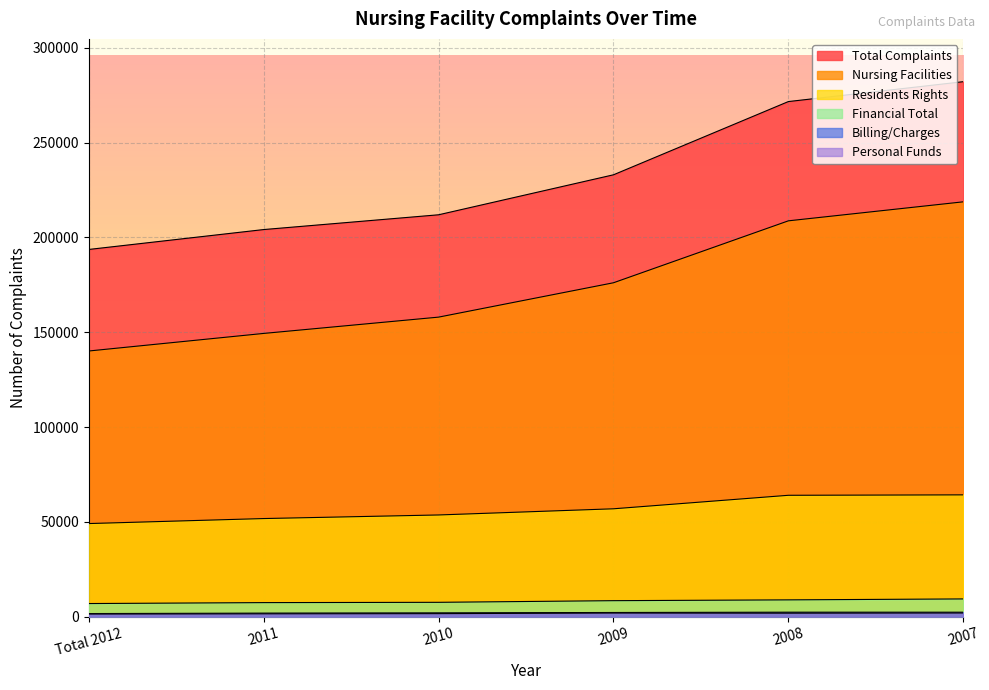

How many lines are shown in the chart?

6